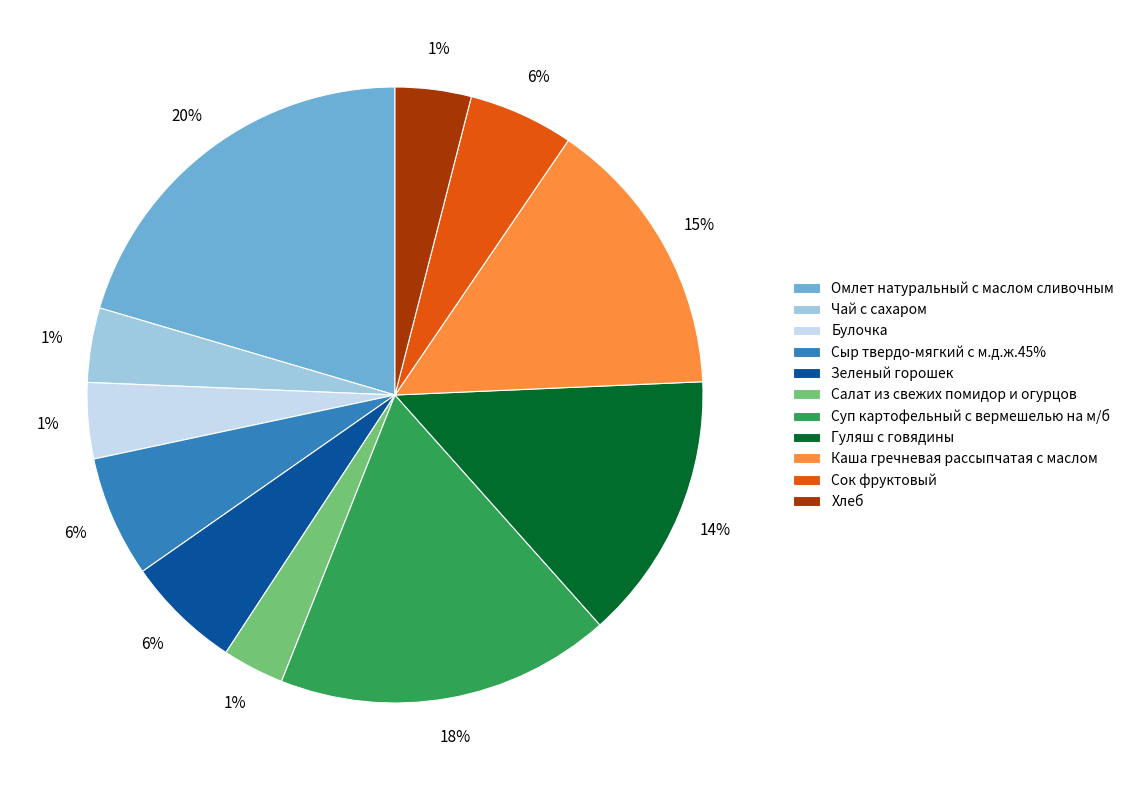

Does any single category account for the majority?

No